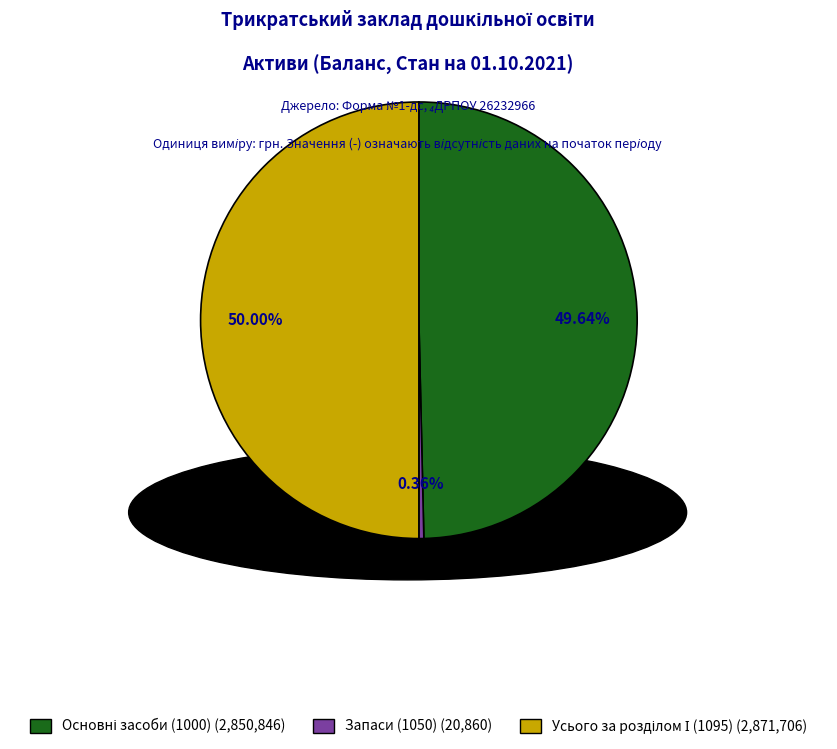

To the nearest percent, what is the difference between the largest and smallest slice percentages?

50%